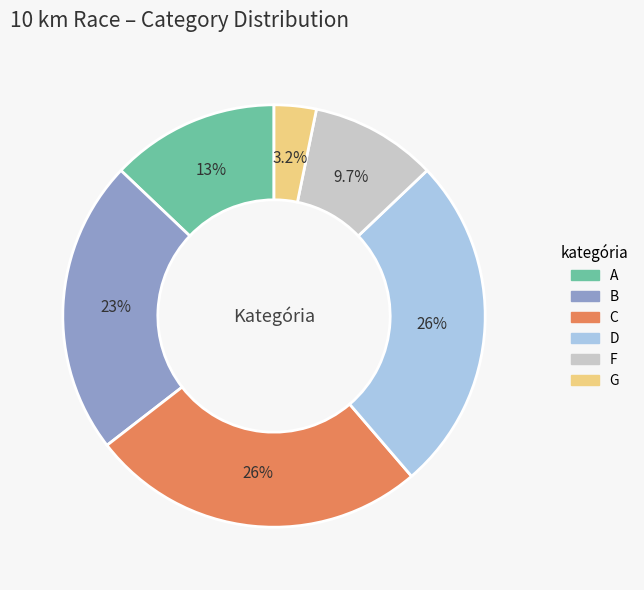

What percentage is the C slice, to the nearest percent?

26%